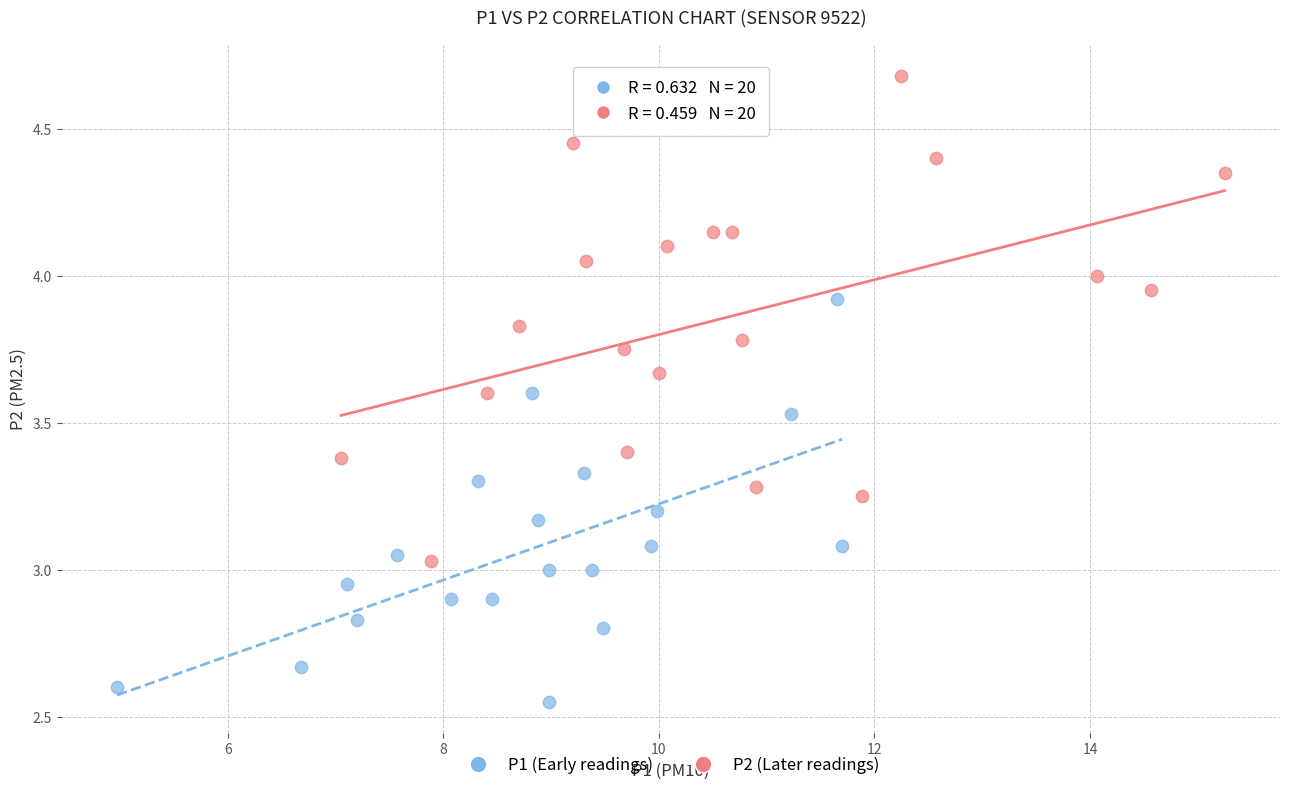

Which series has the widest spread of Y values?

P2 (Later readings)